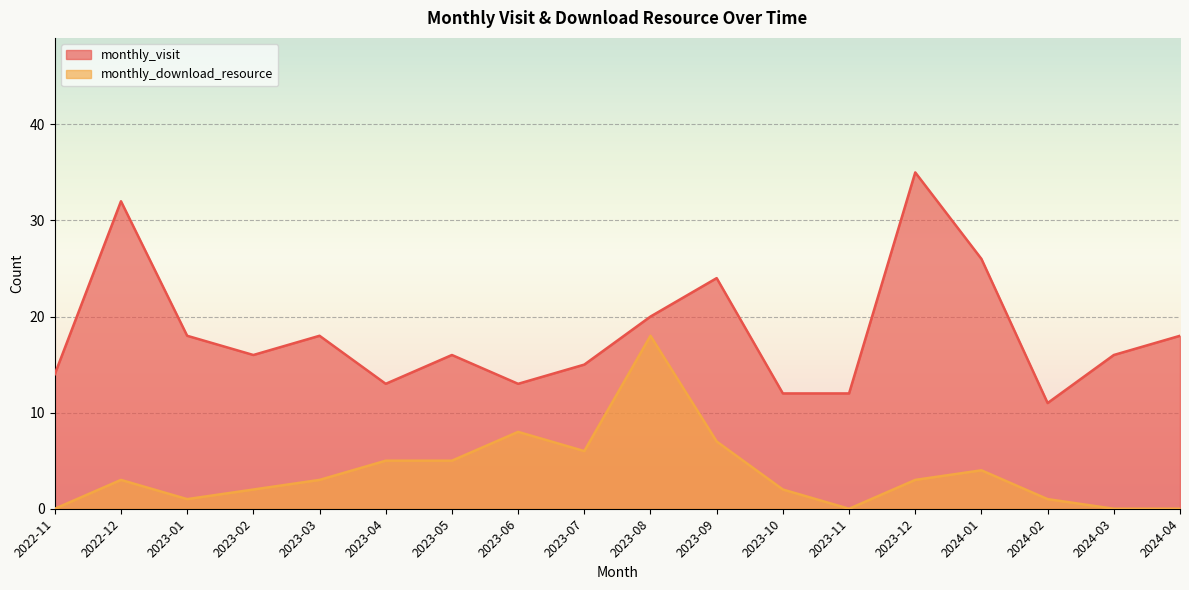

What is the sum of the monthly_visit values at 2023-05 and 2023-09?

40